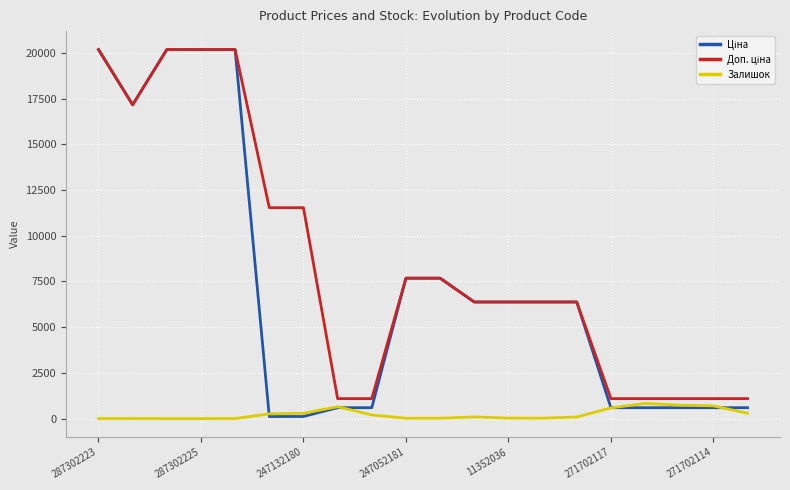

What is the maximum value shown in the chart?

20186.0